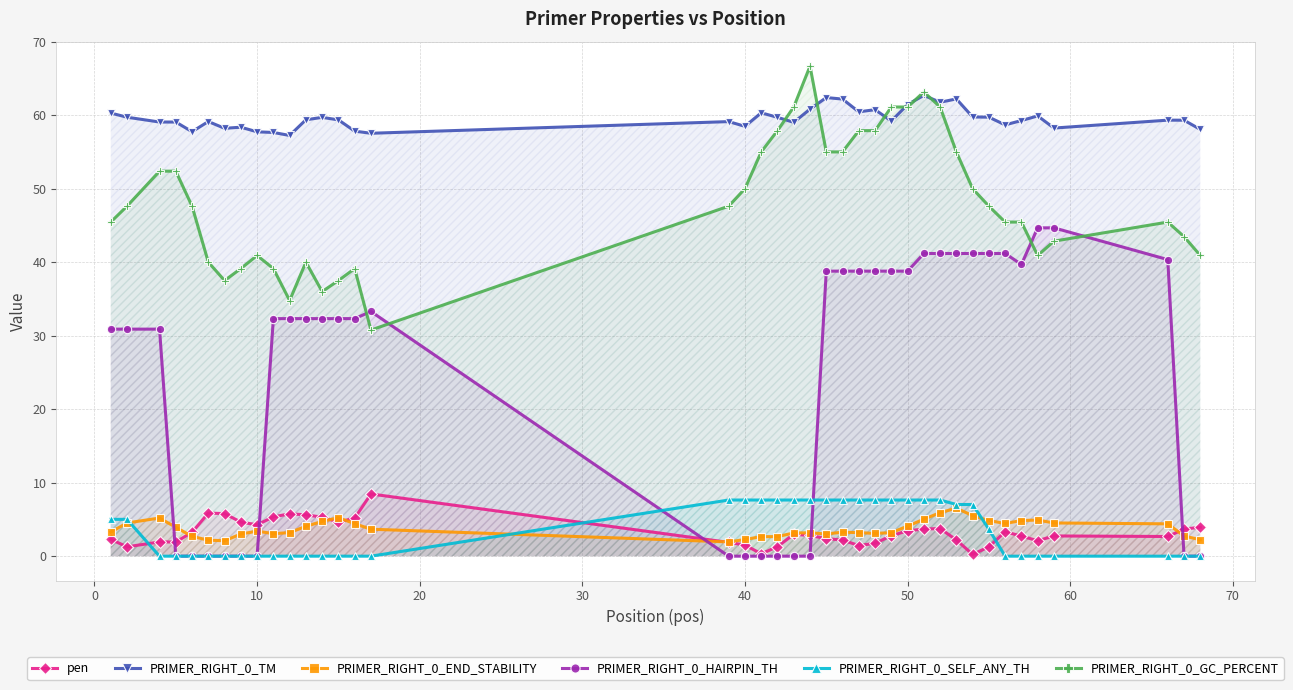

True or false: pen has more than 0 interior local peaks.

True